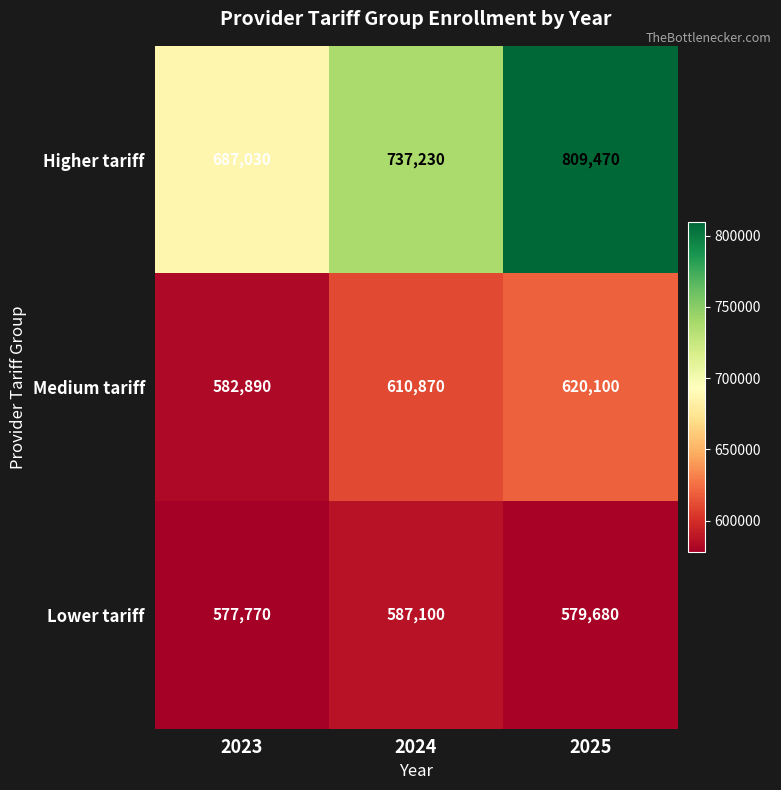

What is the difference between the second highest and minimum values in the Higher tariff series?

50200